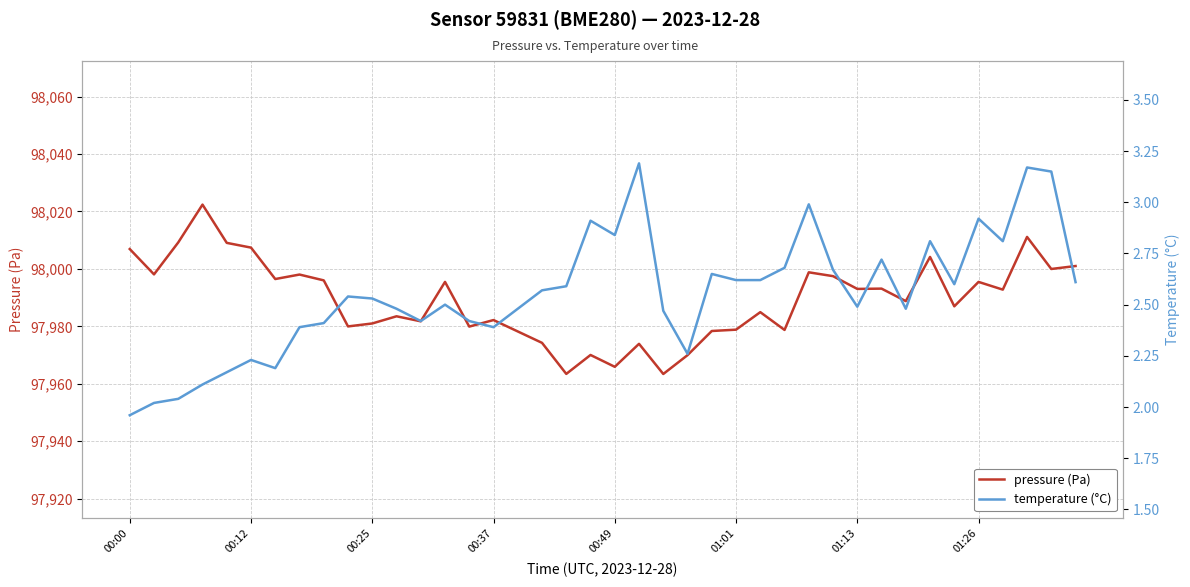

What is the total value across all series at 36?

97995.6